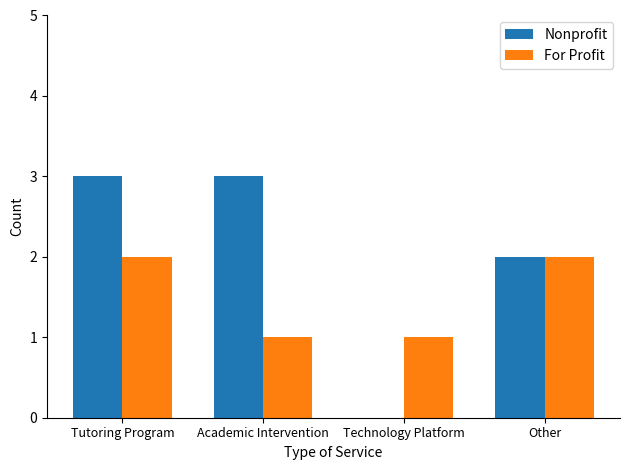

What value does the Nonprofit series have at Tutoring Program?

3